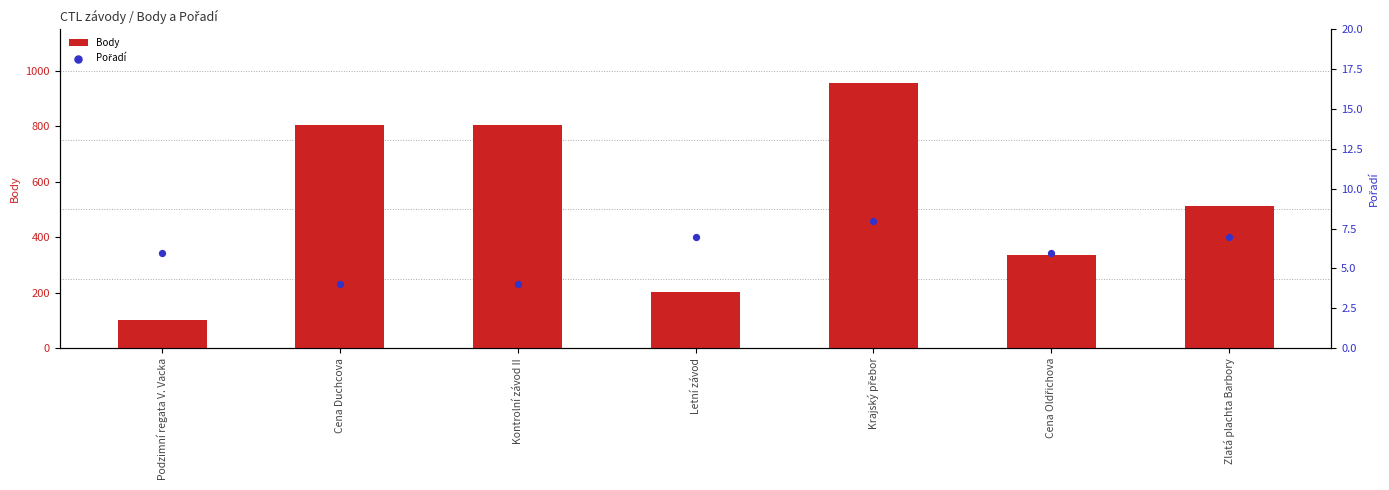

At how many categories does at least one series exceed 481?

4